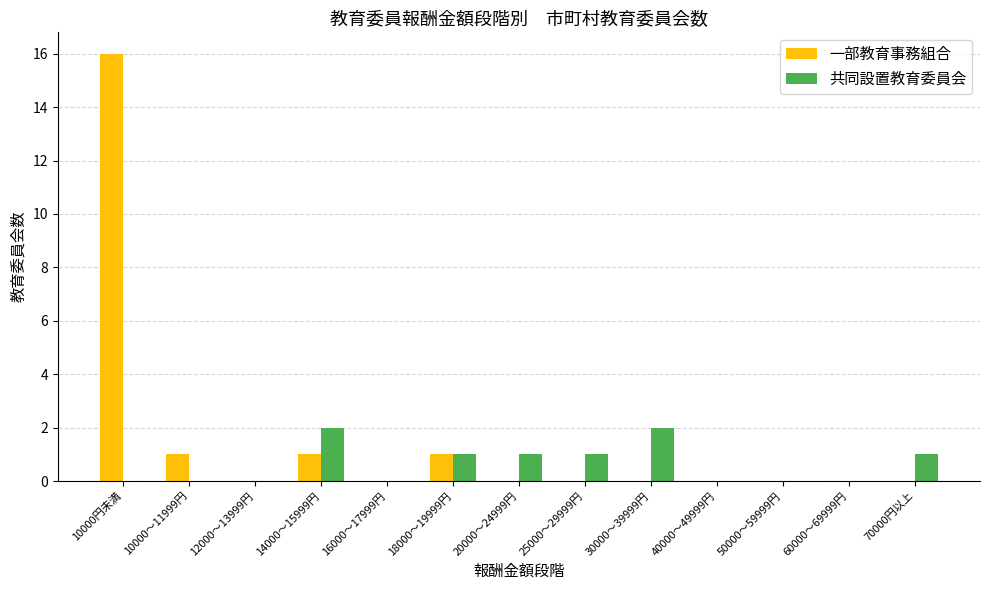

Which series has the largest range (max minus min)?

一部教育事務組合